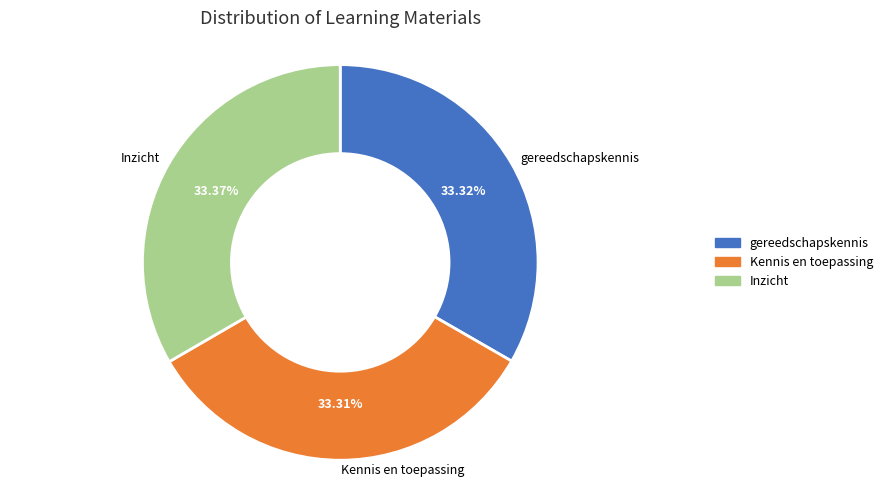

Is it true that Kennis en toepassing is 33% of the pie?

True